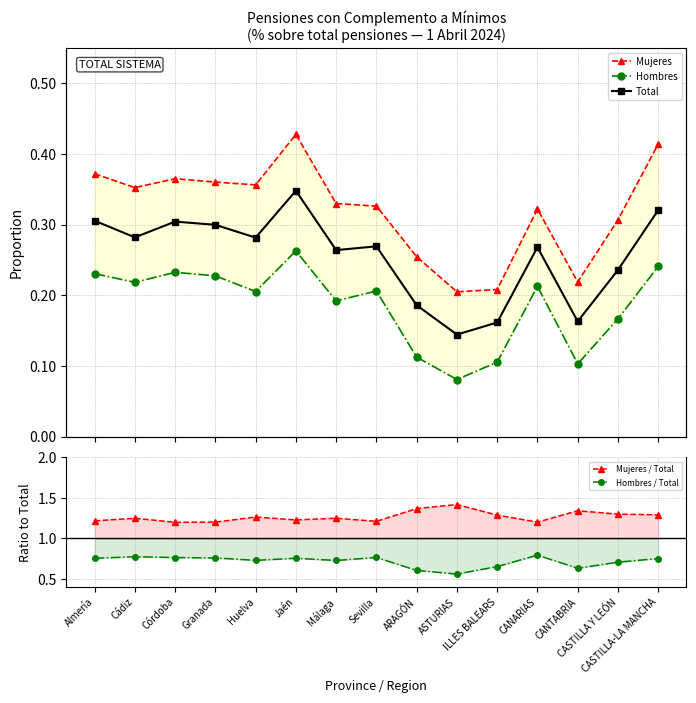

Between Jaén and Huelva, which is larger?

Jaén